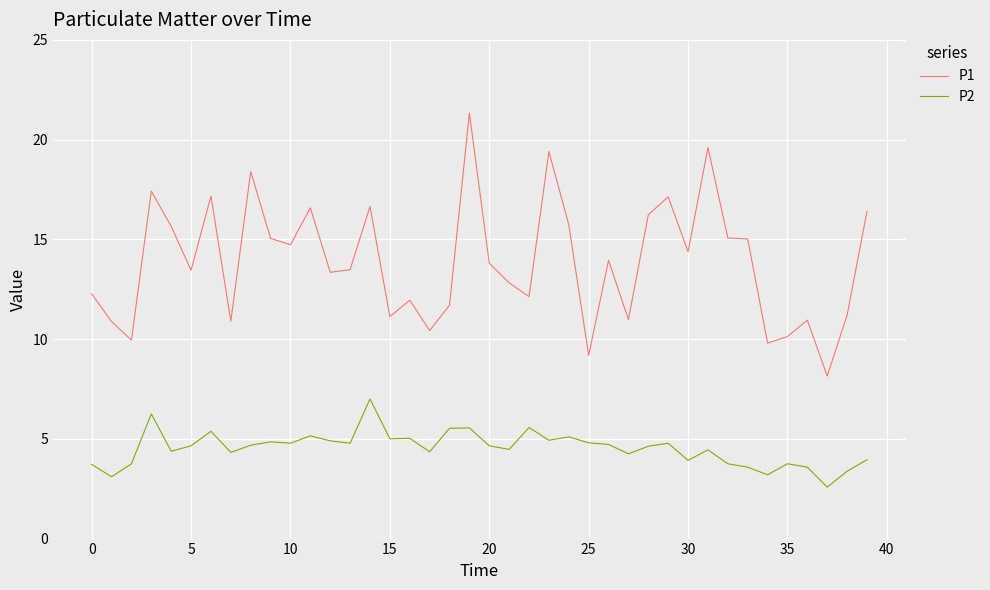

Rank the series by their average value, from highest to lowest.

P1, P2